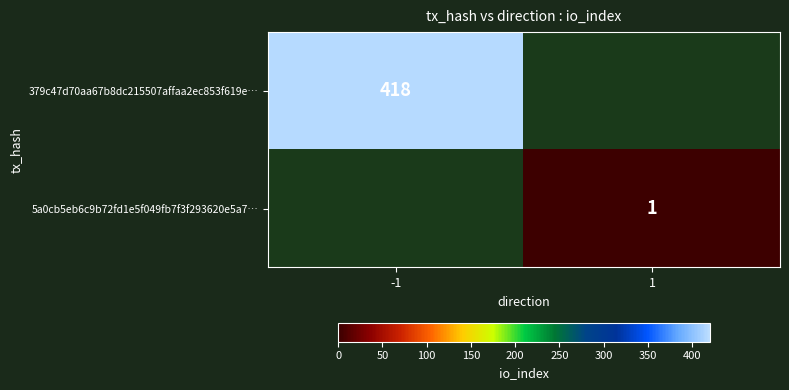

Is it true that 5a0cb5eb6c9b72fd1e5f049fb7f3f293620e5a7… equals 0 at 1?

False